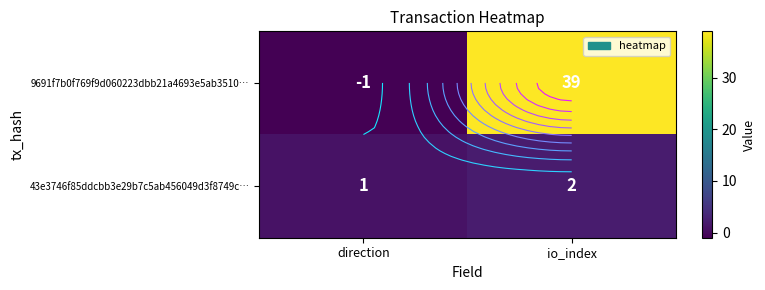

What is the average value of the 9691f7b0f769f9d060223dbb21a4693e5ab3510… series?

19